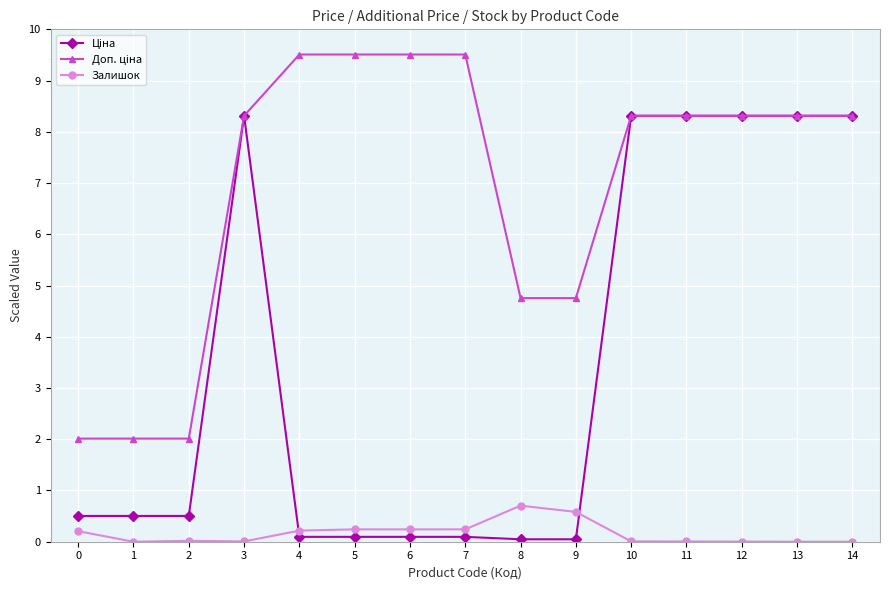

True or false: Залишок has more than 0 interior local peaks.

True